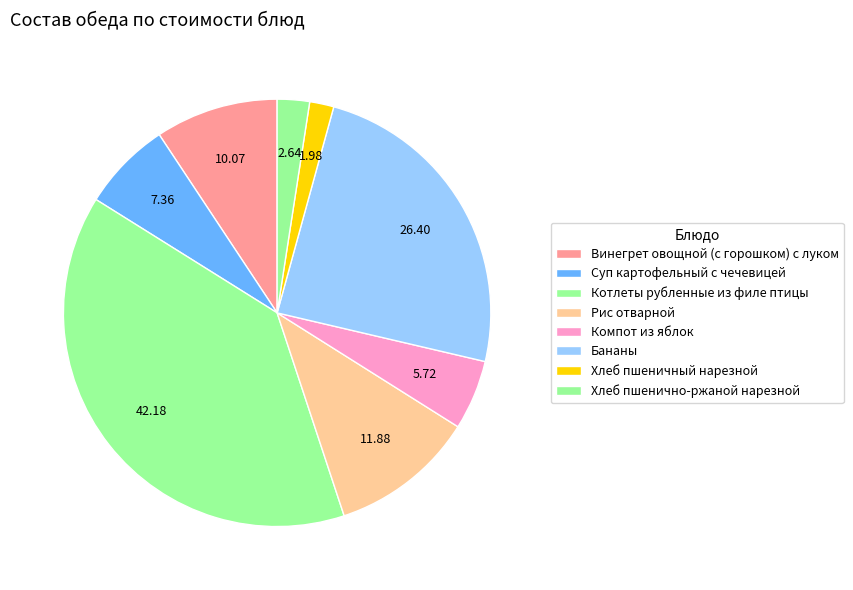

Is there a majority slice in this chart?

No